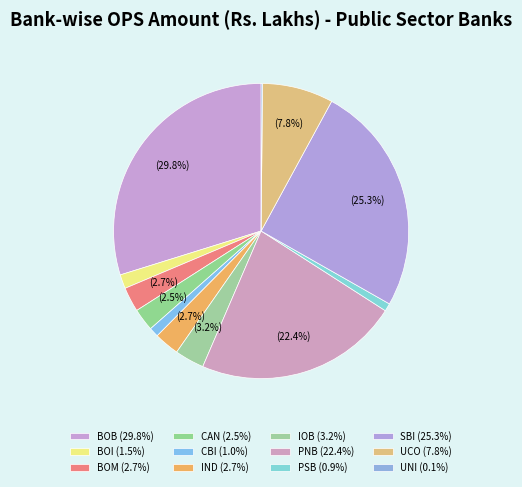

Which category has the biggest portion of the pie?

BOB